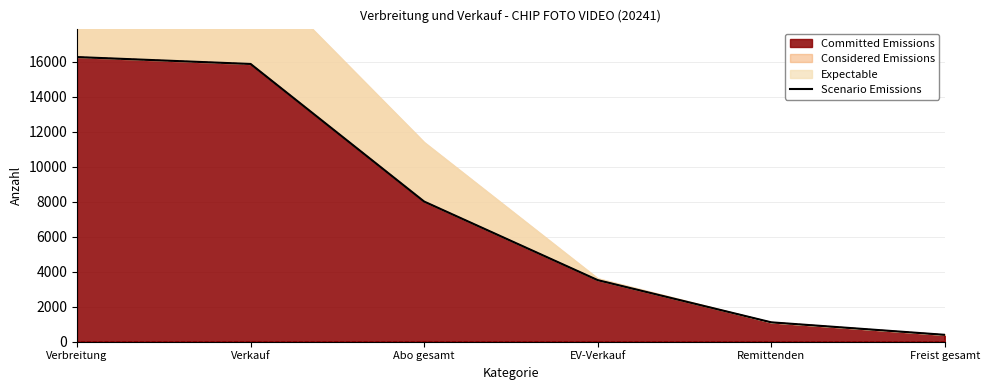

List the labels in order of value, largest first.

Verbreitung, Verkauf, Abo gesamt, EV-Verkauf, Remittenden, Freist gesamt